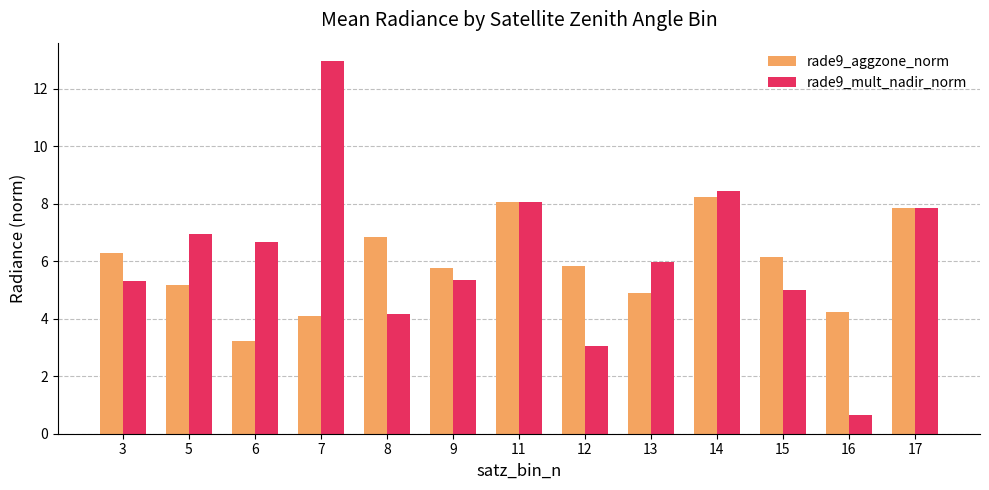

What is the difference between the rade9_aggzone_norm values at 13 and 14?

3.4